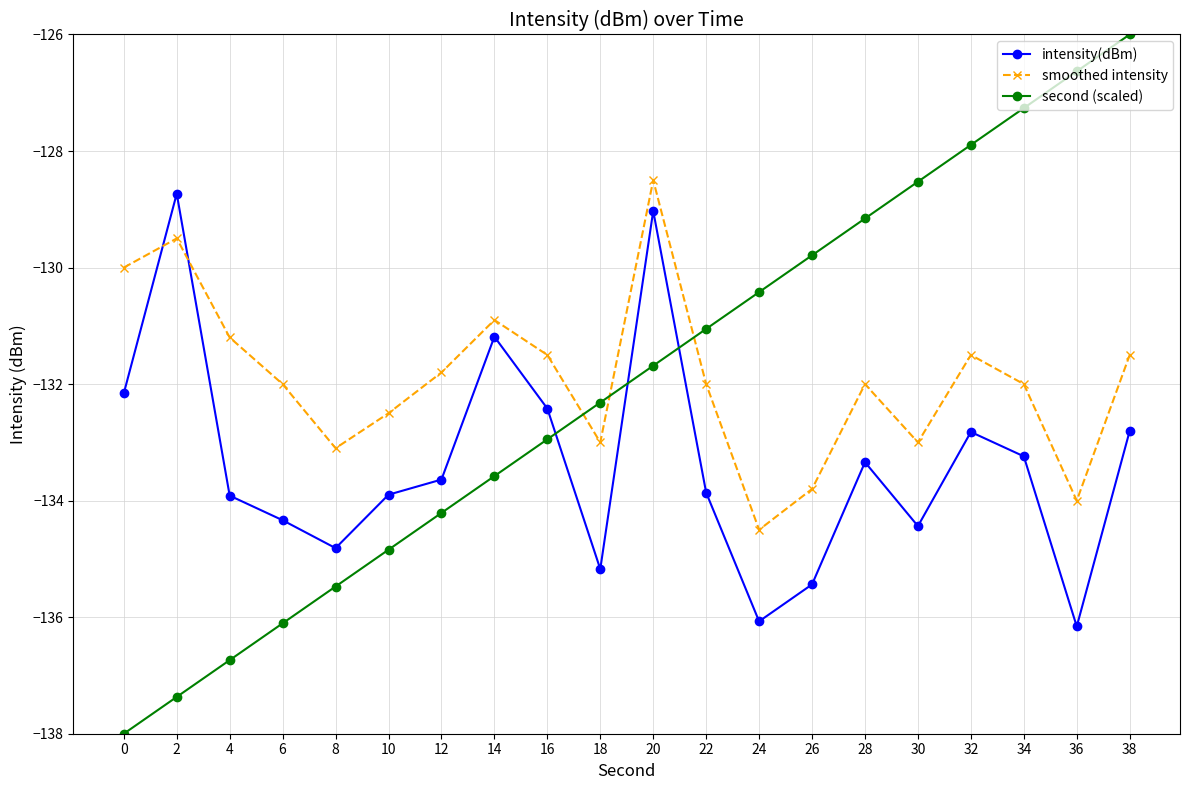

Rank the series by their maximum value, from highest to lowest.

second (scaled), smoothed intensity, intensity(dBm)